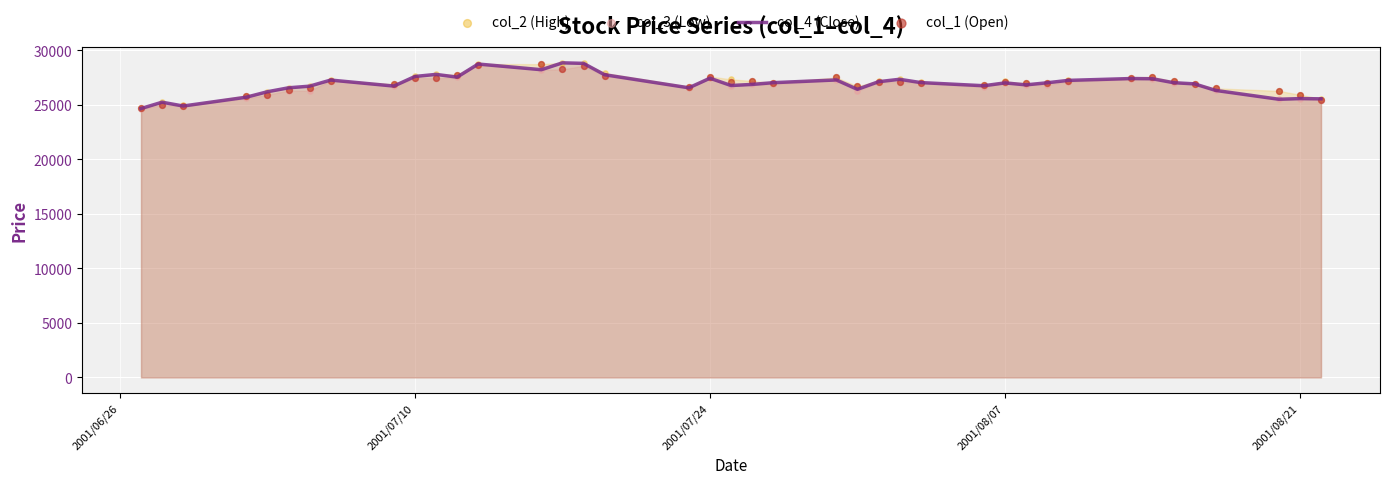

Which series contains the lowest Y value?

col_3 (Low)